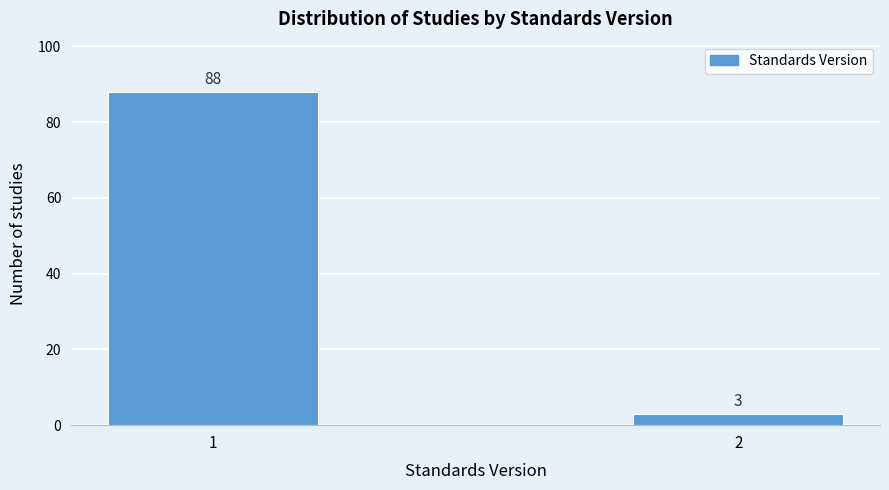

Reading right to left, extract all data points from this chart.

3	88